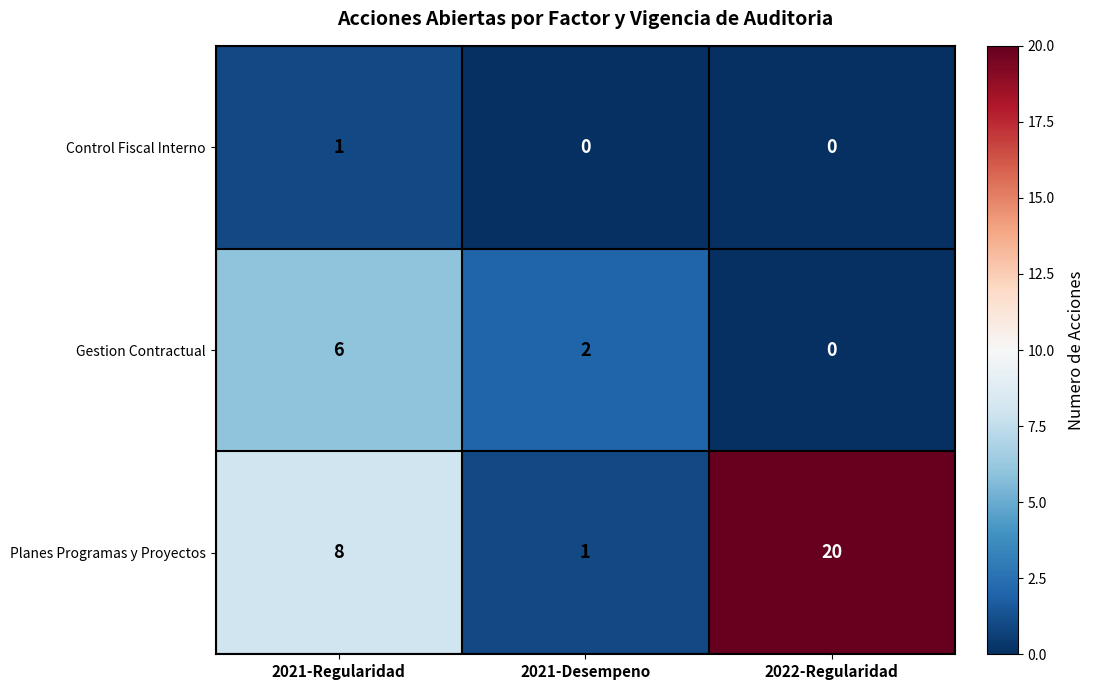

The Gestion Contractual series shows -4 at 2022-Regularidad. True or false?

False